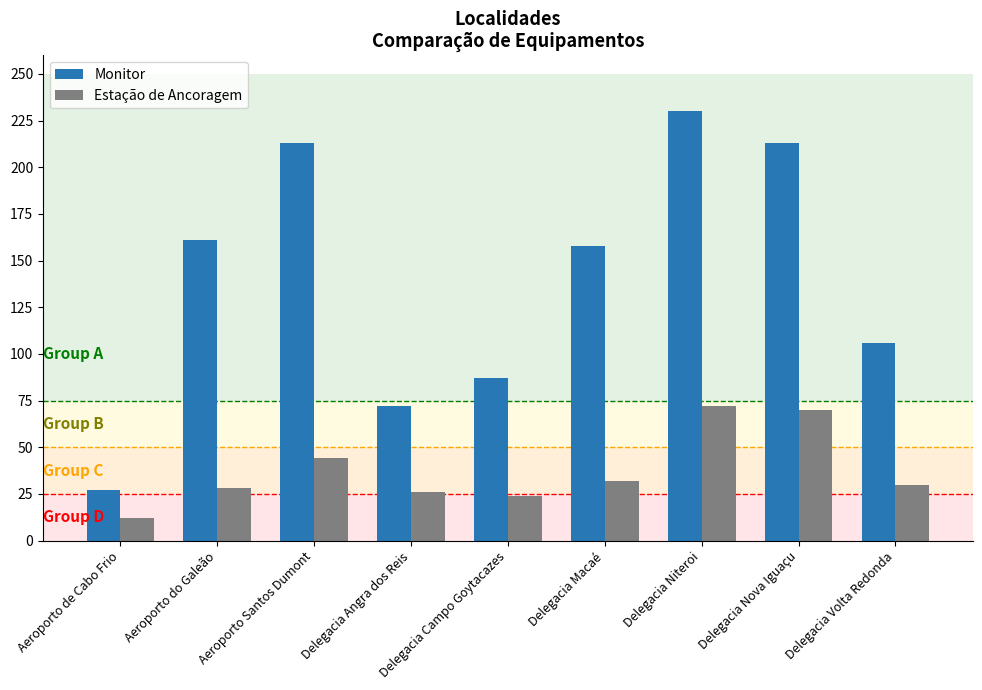

Is the value of Monitor at Delegacia Macaé greater than the value of Estação de Ancoragem at Aeroporto Santos Dumont?

Yes